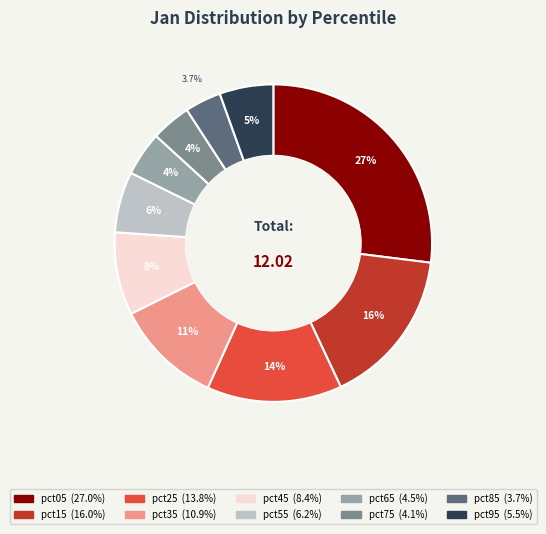

How many segments does this pie chart have?

10